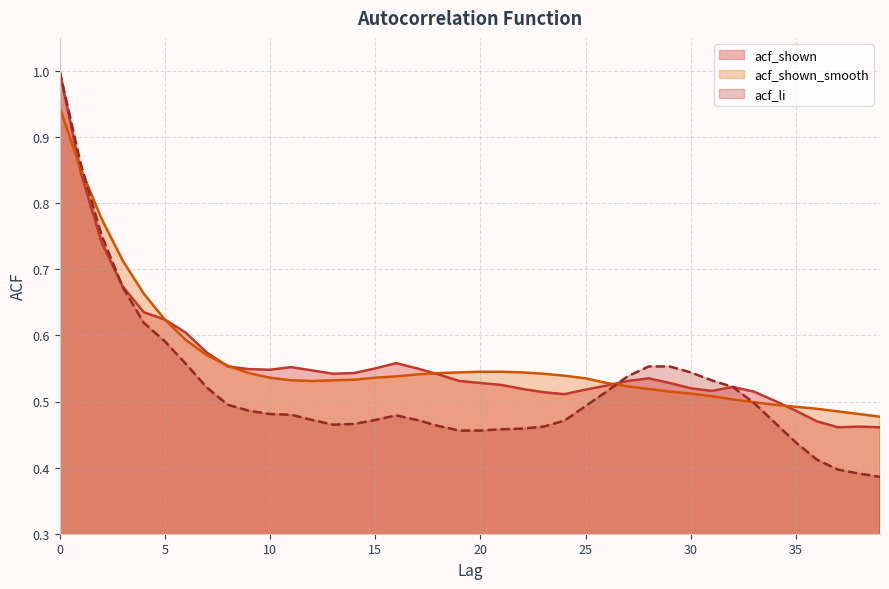

At how many categories does at least one series exceed 0?

40